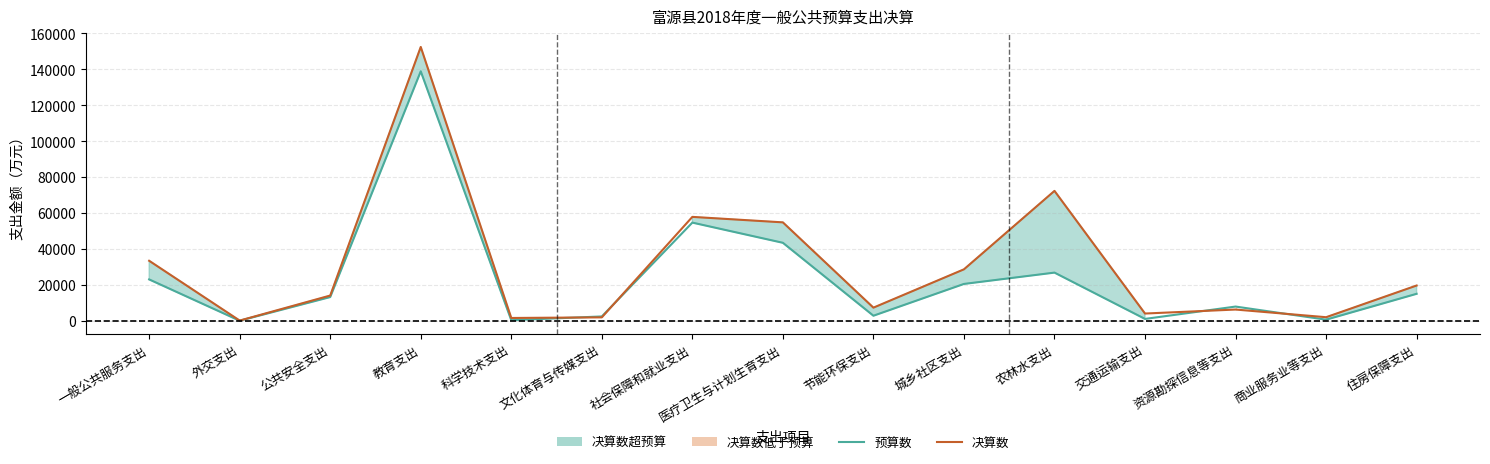

Between 科学技术支出 and 城乡社区支出, which series saw the biggest shift?

决算数